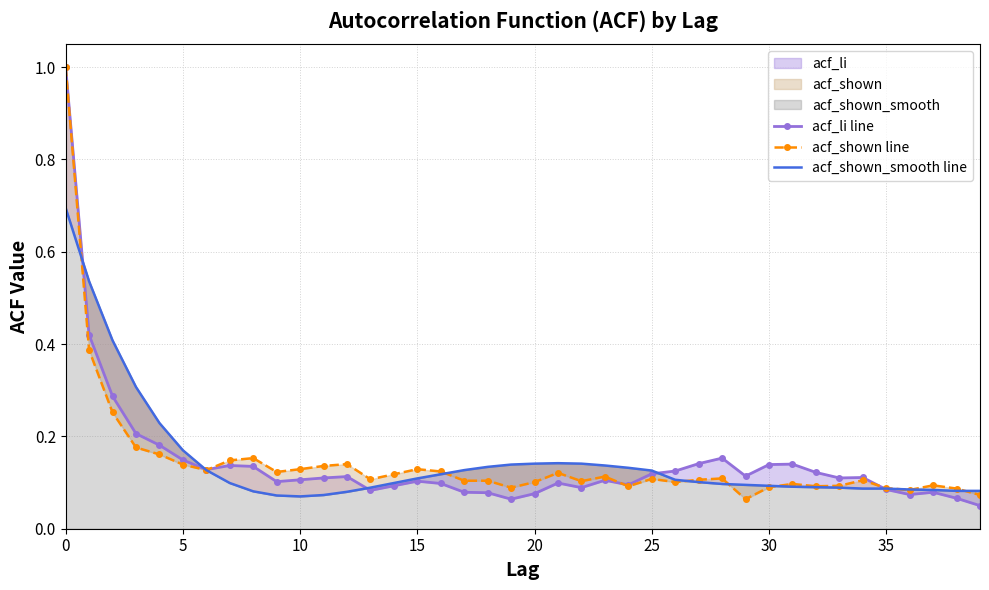

Which series has the largest range (max minus min)?

acf_li line